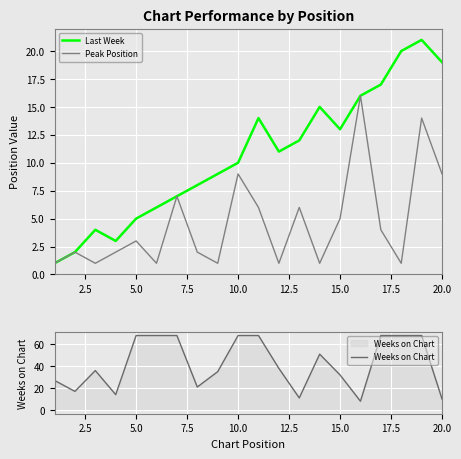

What are all the series names shown in the legend?

Last Week, Peak Position, Weeks on Chart